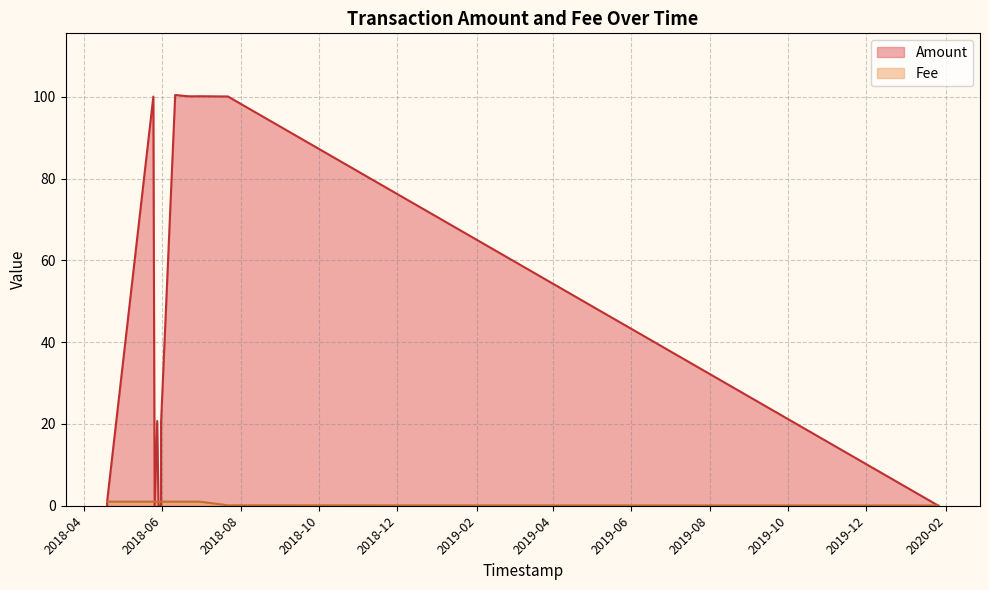

In Amount, how many points are higher than both neighbors (excluding endpoints)?

5